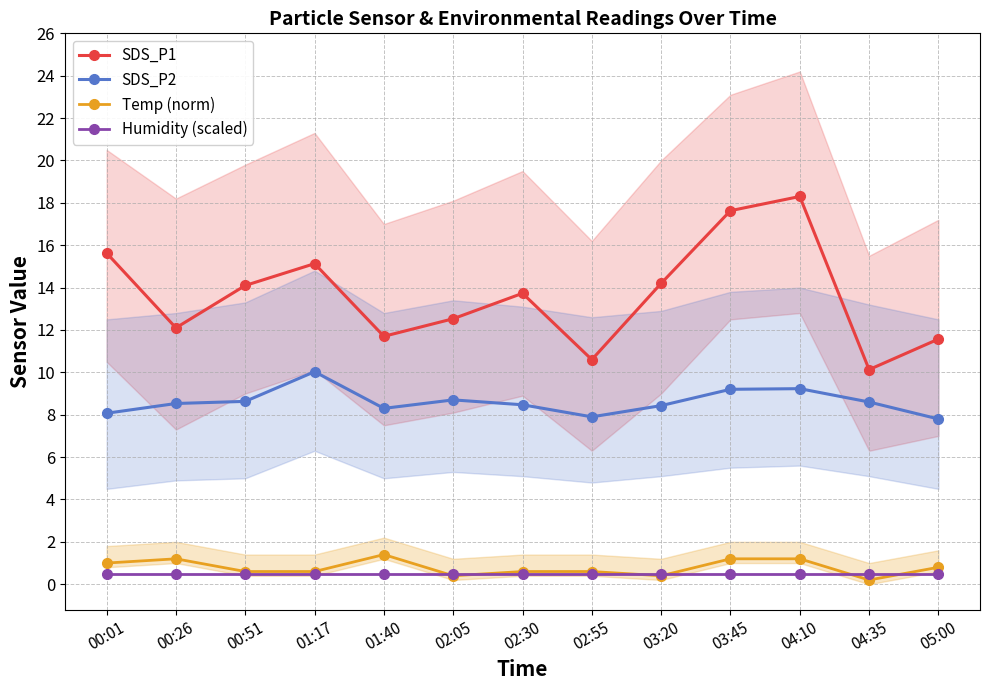

At which category is the sum across all series the highest?

04:10